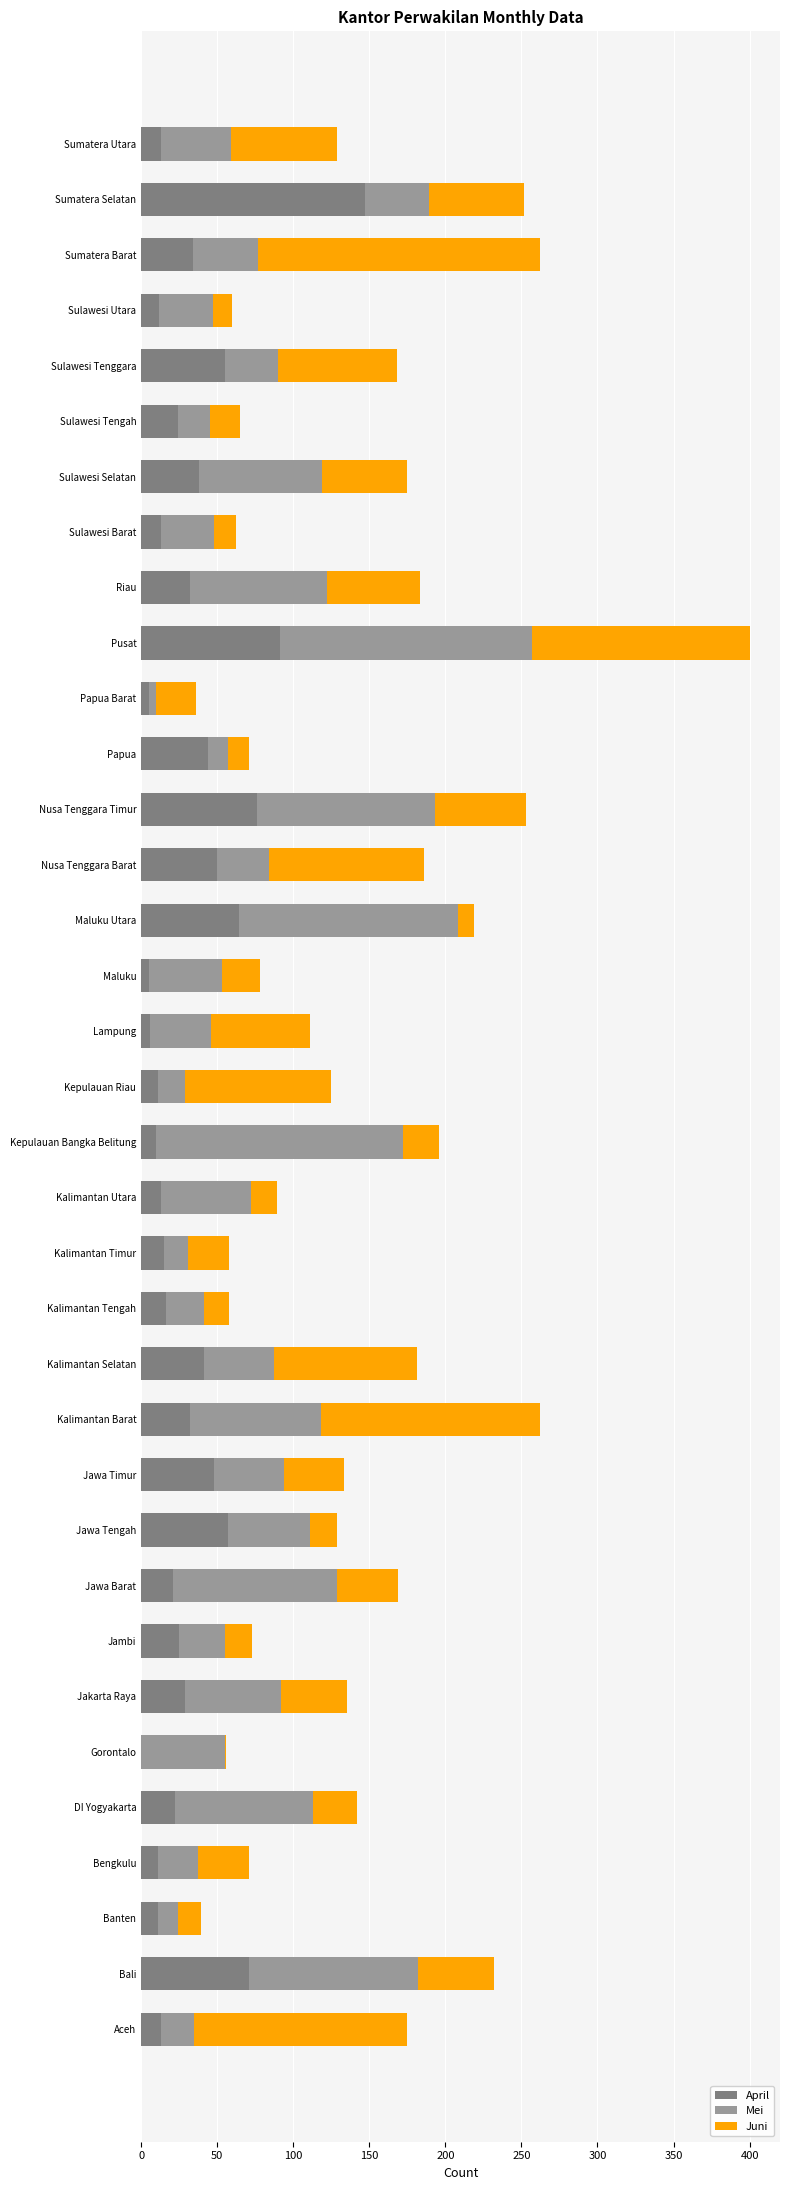

At which category is the sum across all series the highest?

Pusat